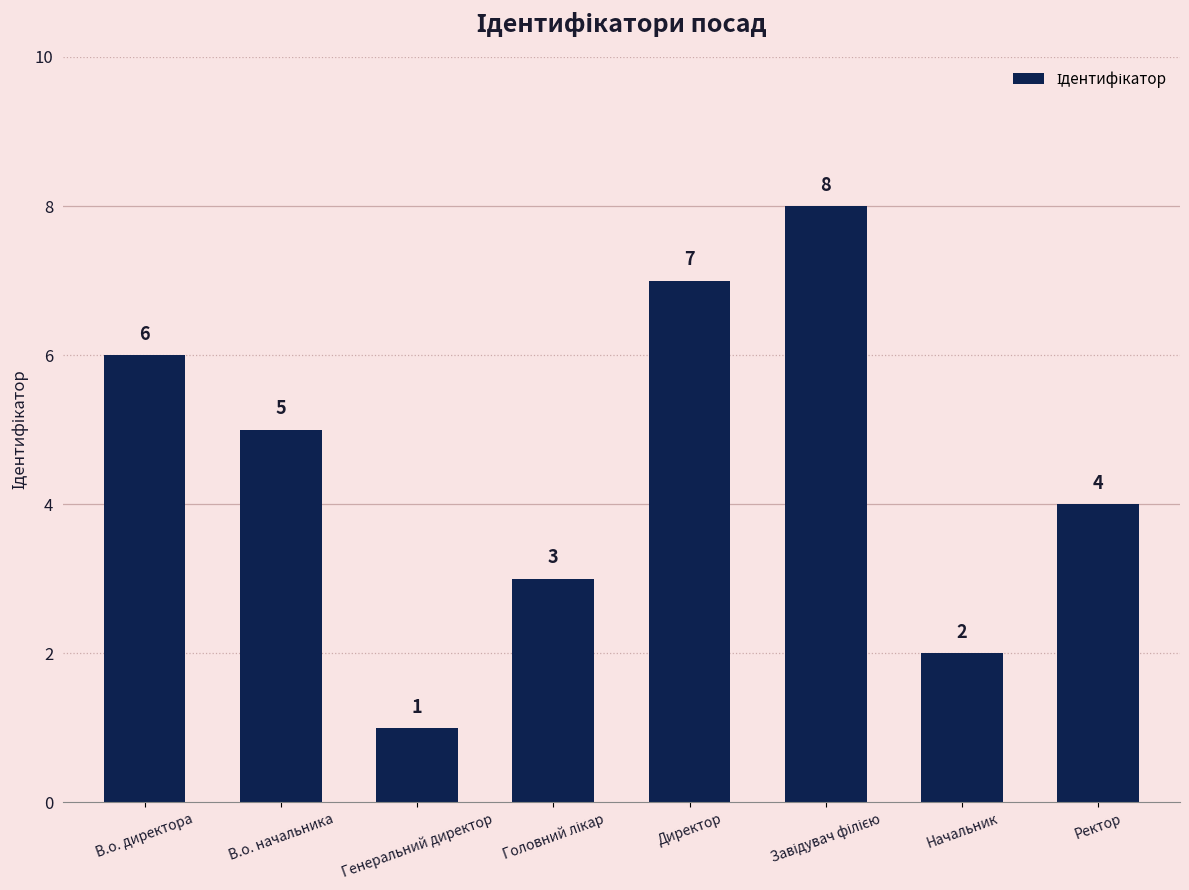

Are the bars horizontal?

No